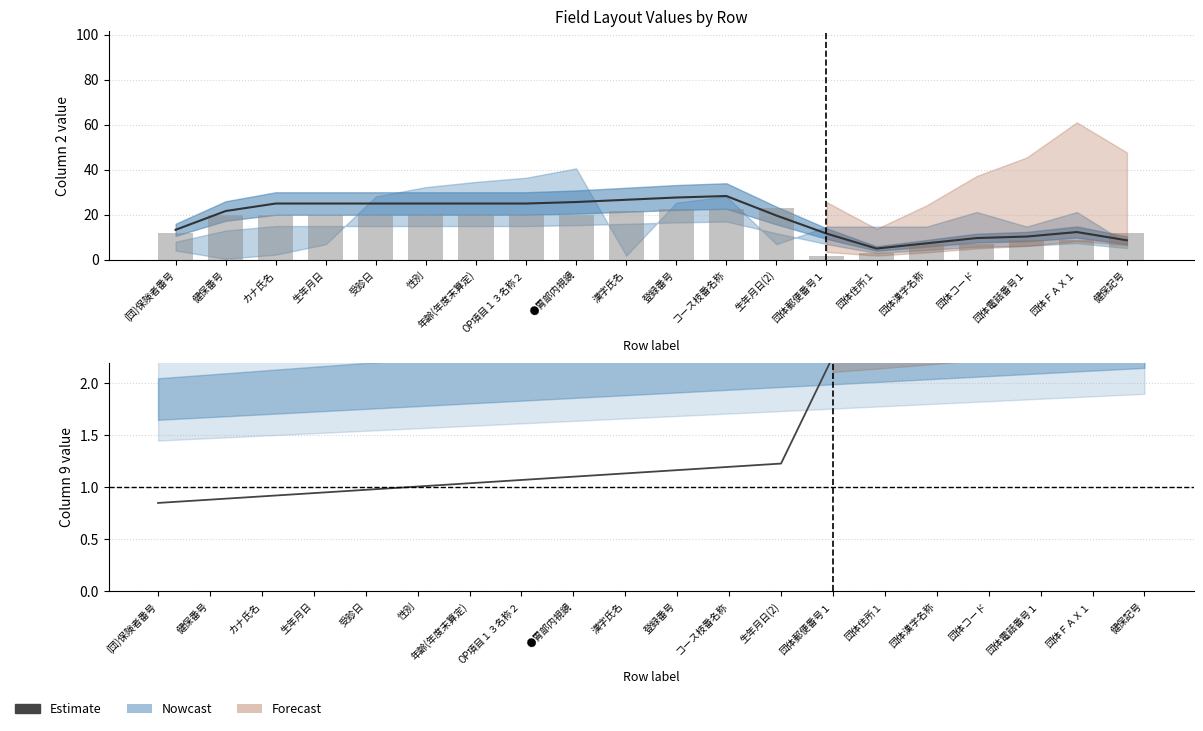

Which label corresponds to the largest value in the chart?

健保記号